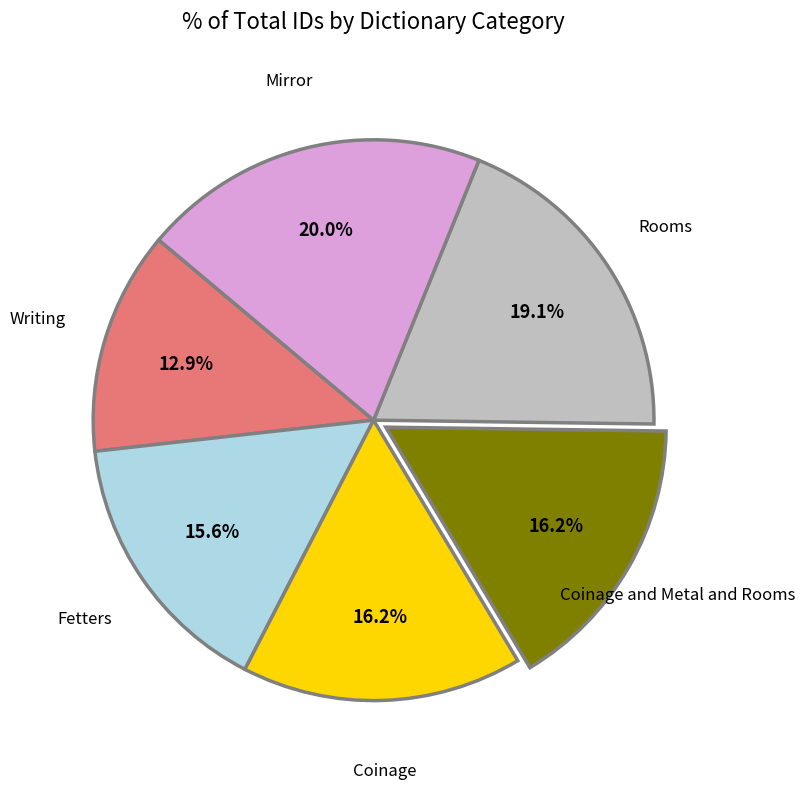

Is there any slice that represents more than half of the pie?

No